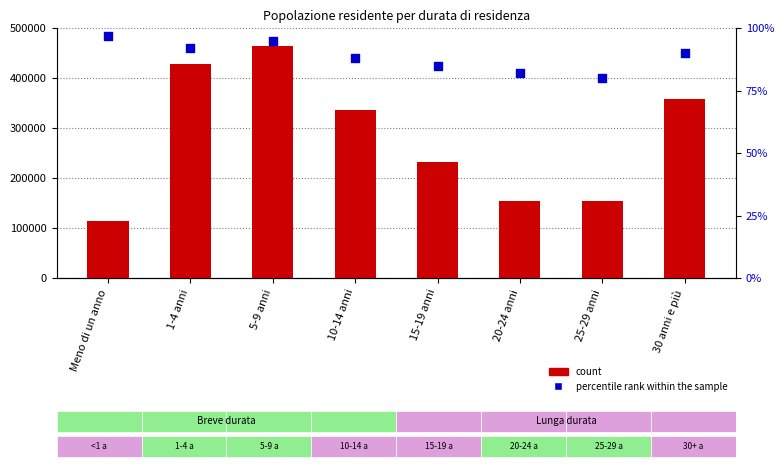

What is the total value across all series at 10-14 anni?

336360